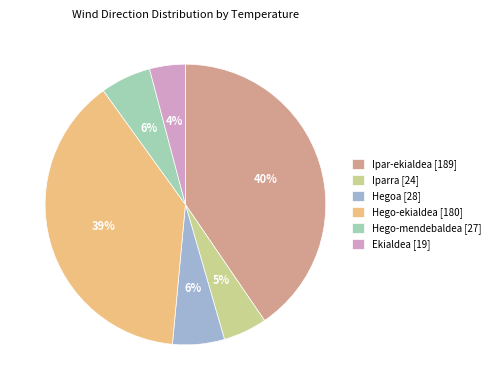

Which category has the smallest portion of the pie?

Ekialdea [19]